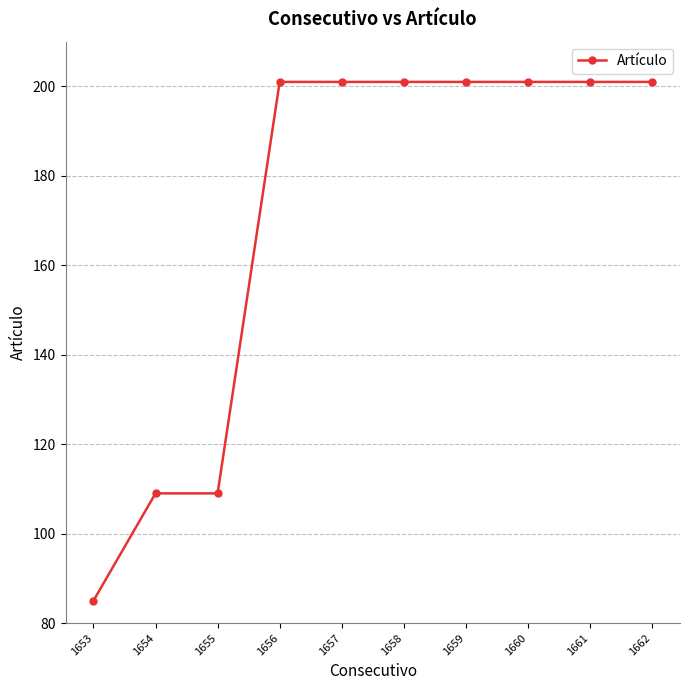

Read the value at 1655.

109